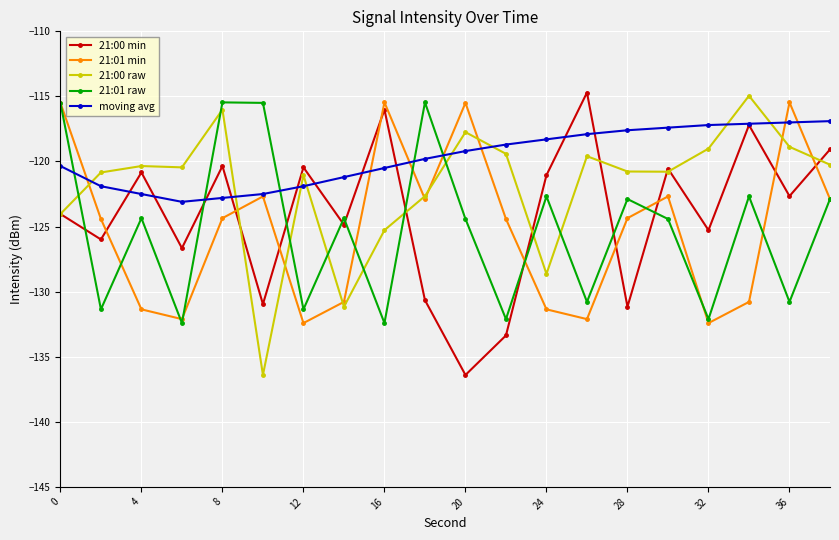

What is the lowest value of the 21:00 raw series?

-136.4